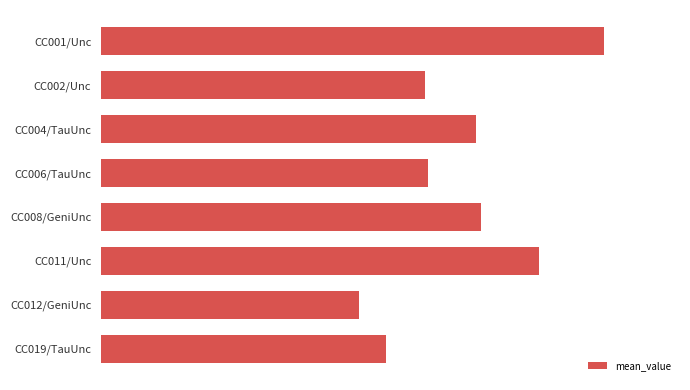

Does the chart contain any negative values?

No